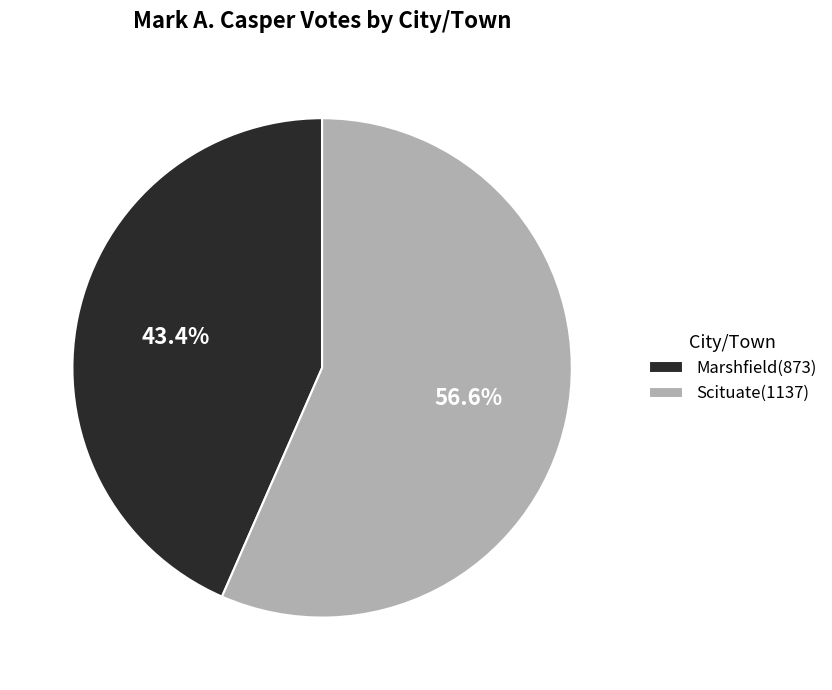

Which has a higher value, Marshfield or Scituate?

Scituate